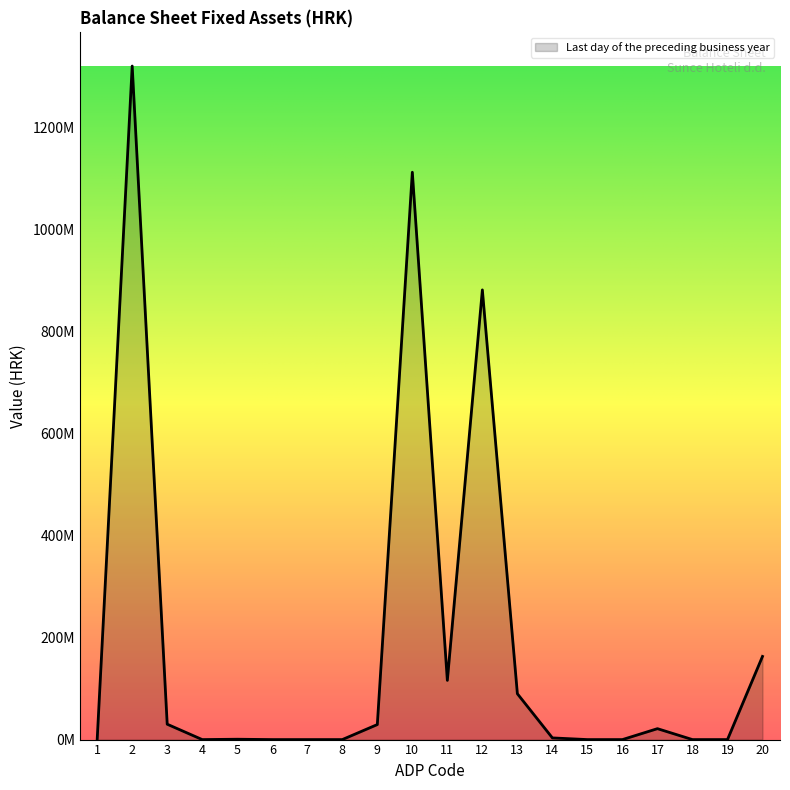

Rank the categories by value from lowest to highest.

1, 4, 6, 7, 8, 15, 16, 18, 19, 5, 14, 17, 9, 3, 13, 11, 20, 12, 10, 2